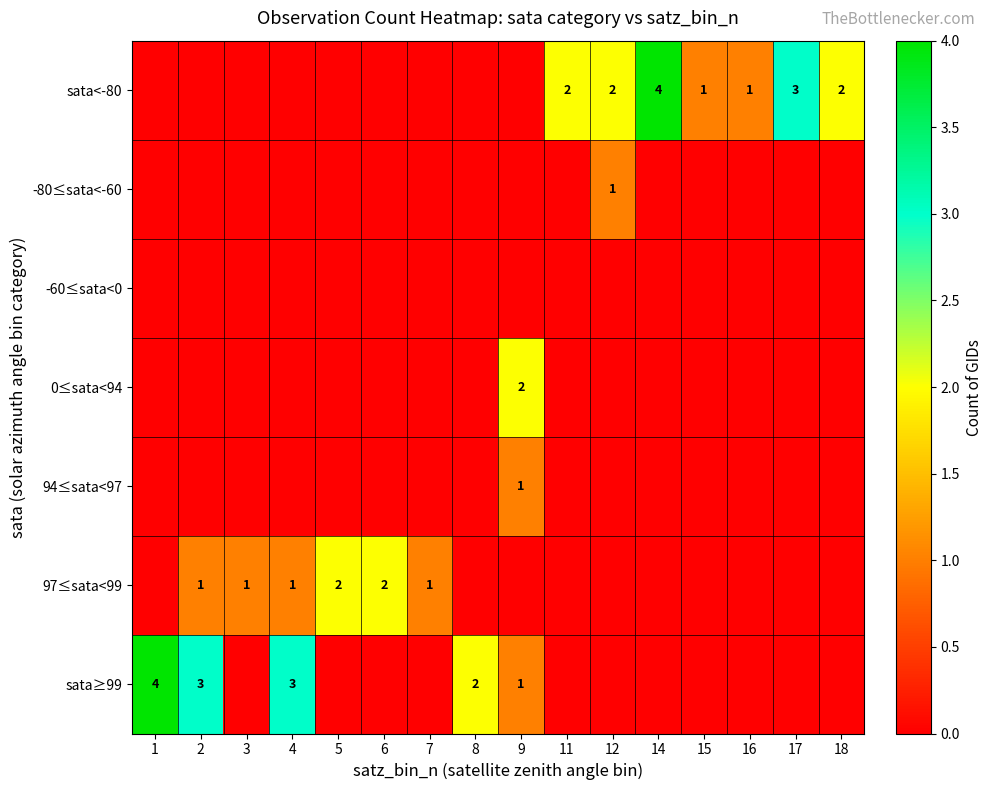

Is it true that sata<-80 equals 0 at 16?

False